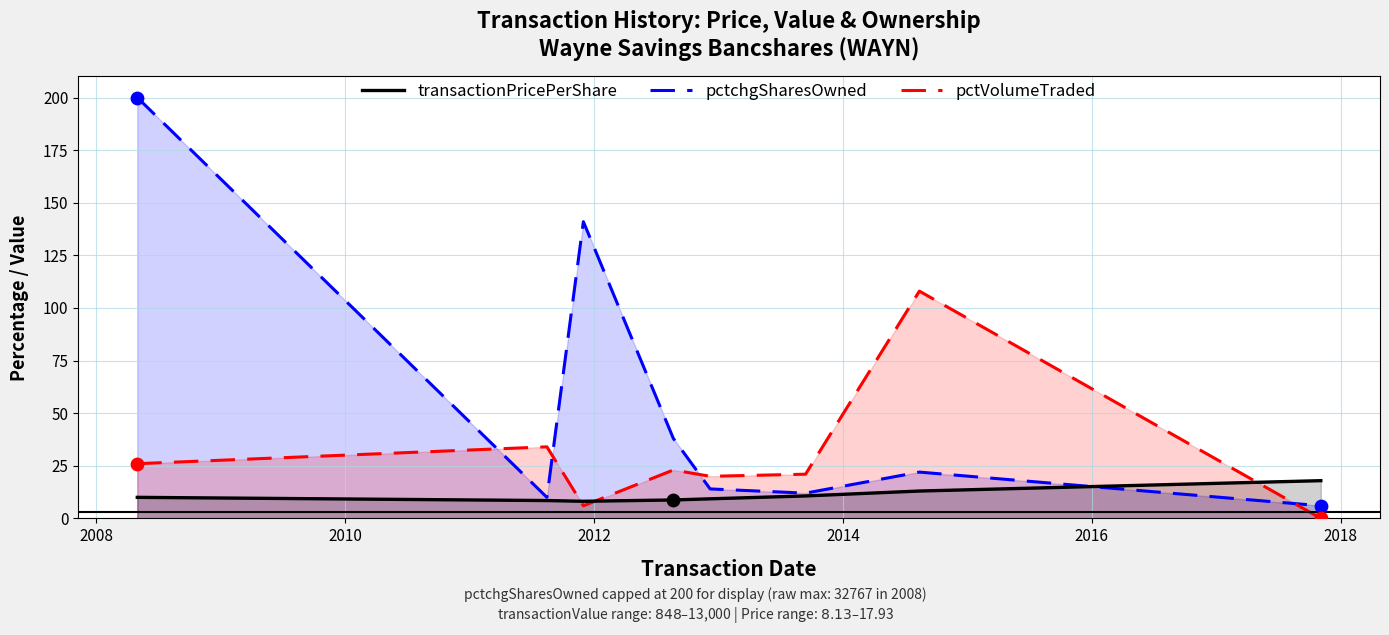

Which series contains the highest Y value?

pctchgSharesOwned